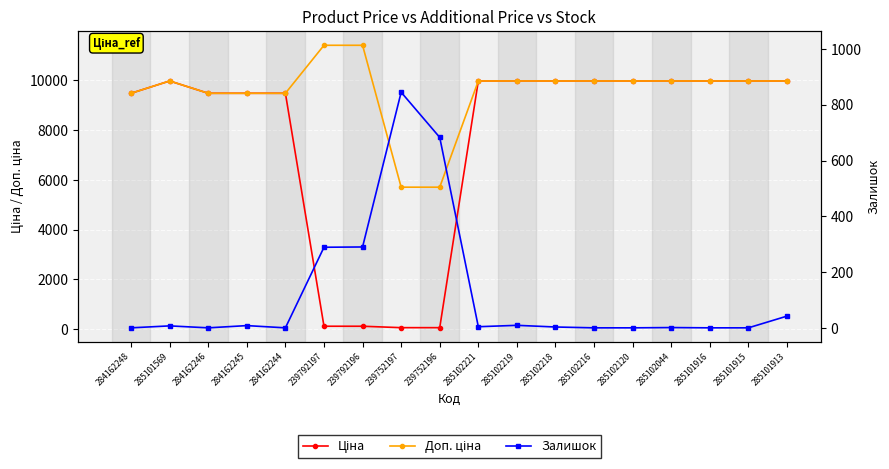

At how many categories does at least one series exceed 8488?

16